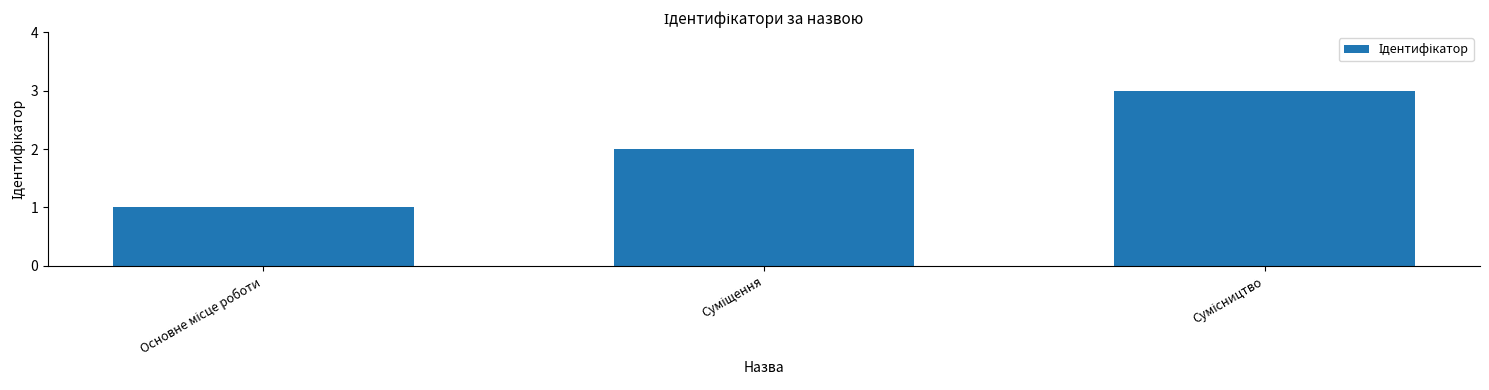

What is the sum of all values?

6